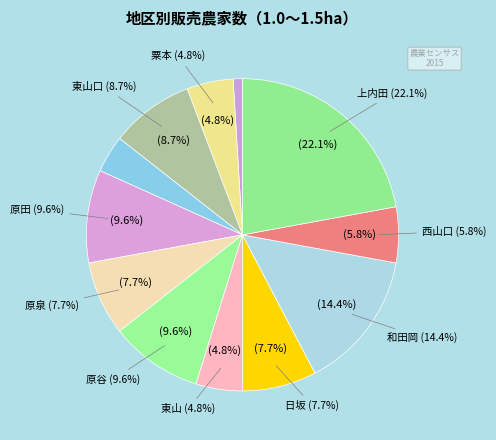

Is it true that 西山口 is 6% of the pie?

True